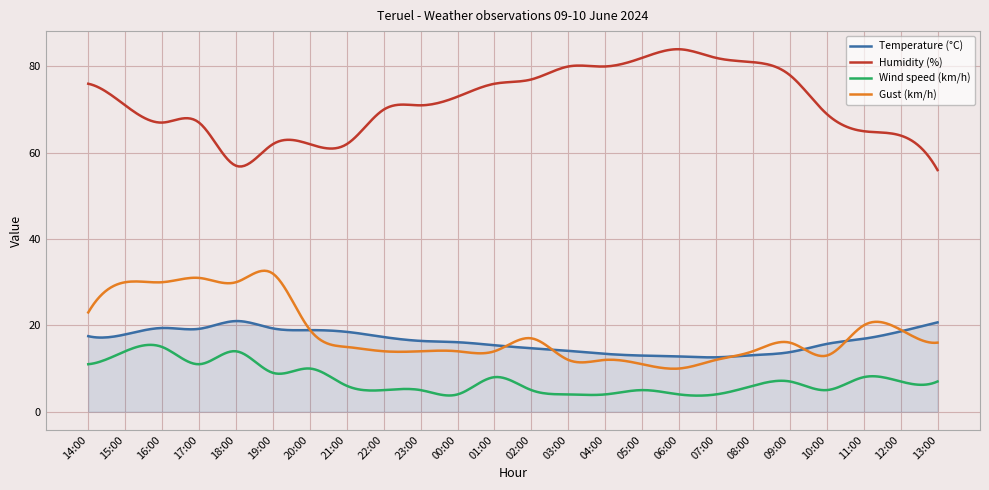

Which series has the largest total across all categories?

Humidity (%)